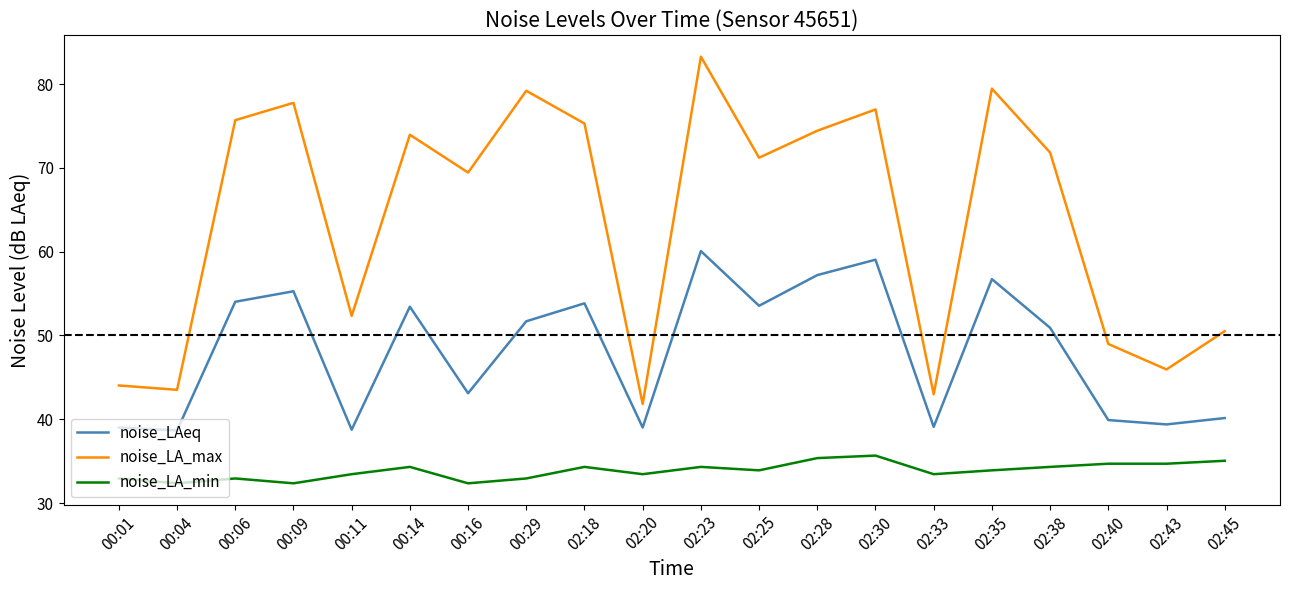

What are all the series names shown in the legend?

noise_LAeq, noise_LA_max, noise_LA_min